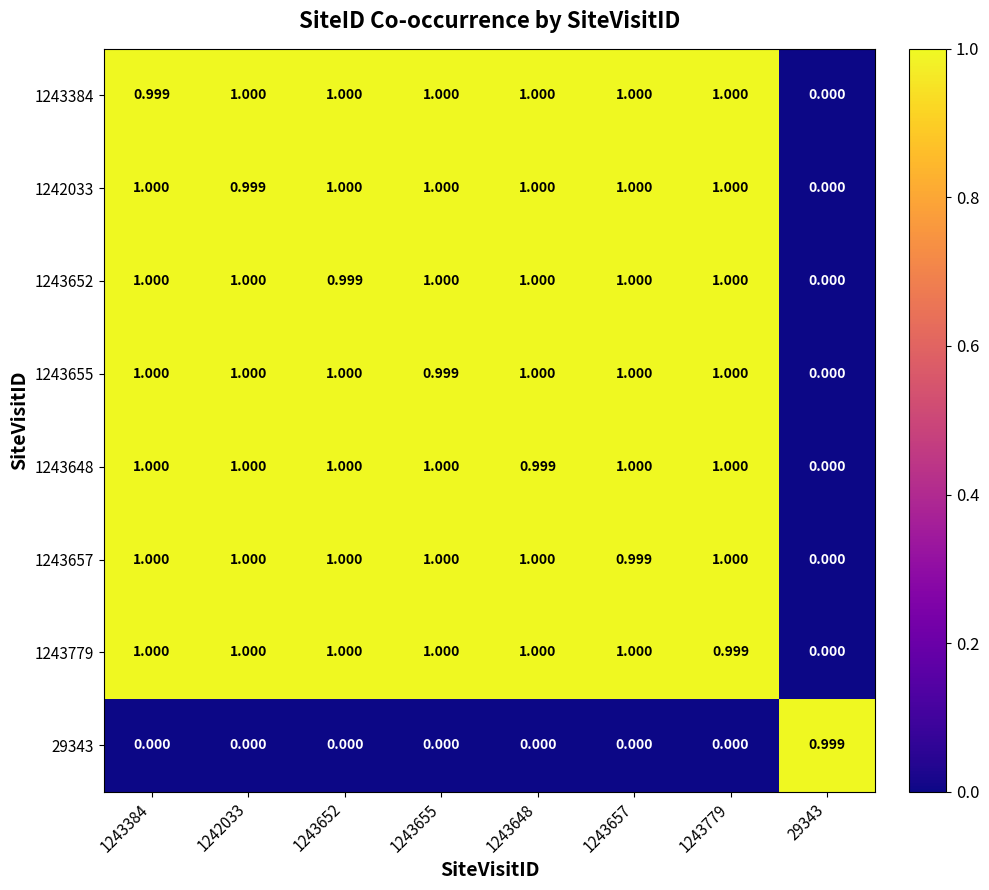

Is the value of 1243648 at 1243648 greater than the value of 1243655 at 1243657?

No